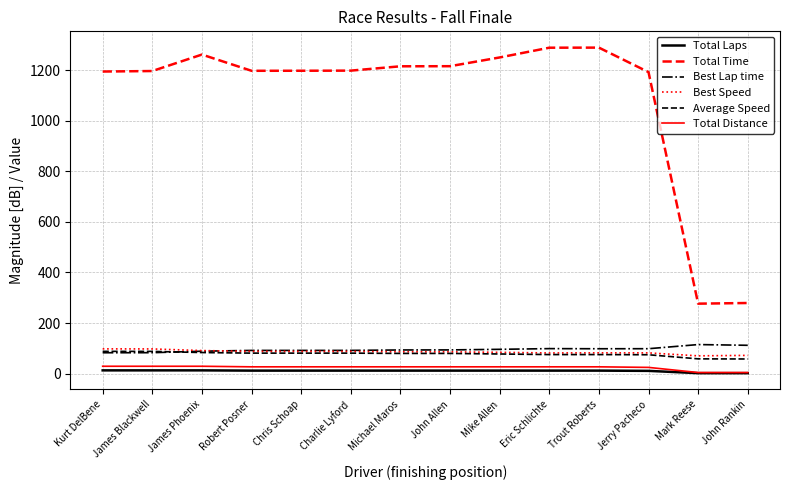

What is the difference between the Best Speed values at Kurt DelBene and Mark Reese?

27.5